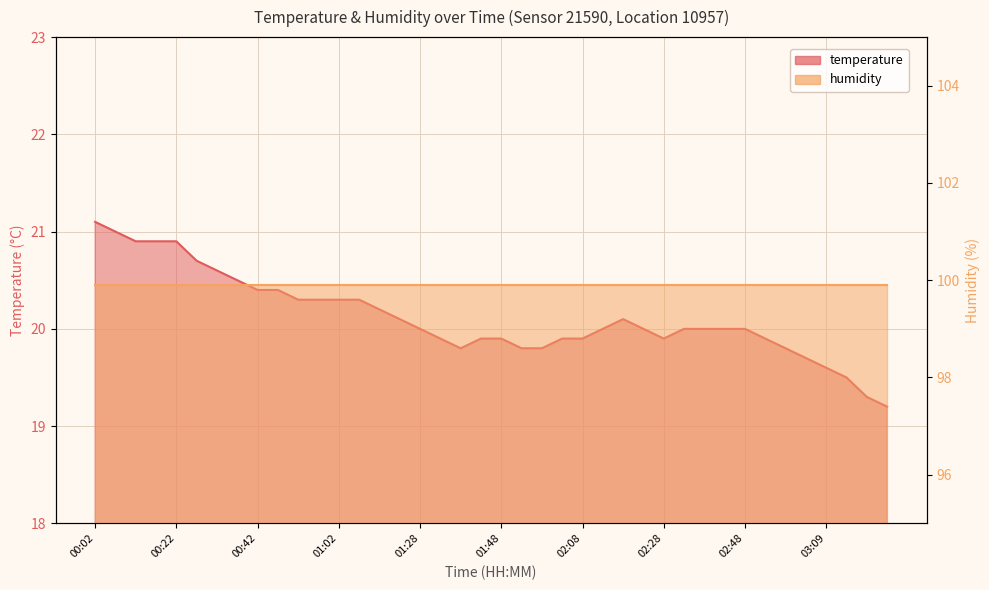

At which label is the value closest to 20?

01:28